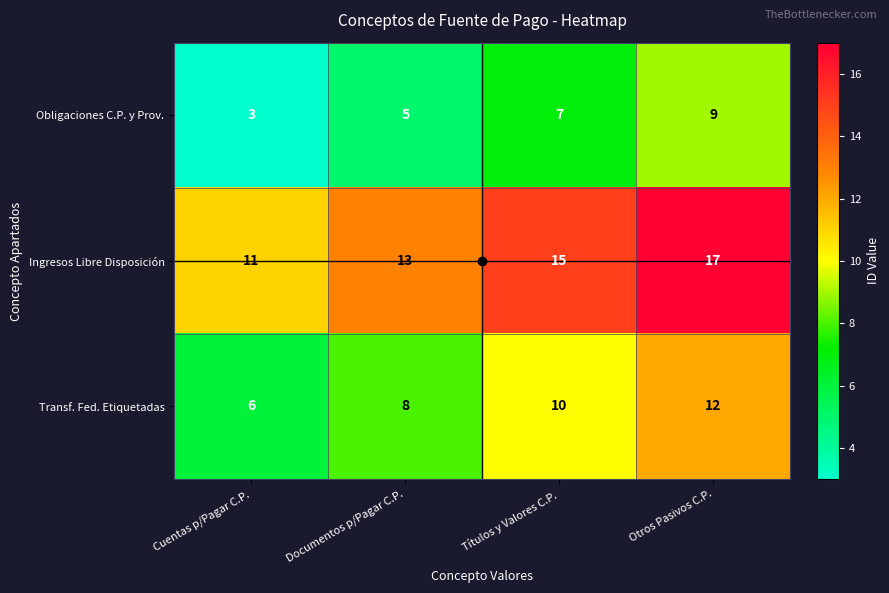

Rank the series by their average value, from lowest to highest.

Obligaciones C.P. y Prov., Transf. Fed. Etiquetadas, Ingresos Libre Disposición